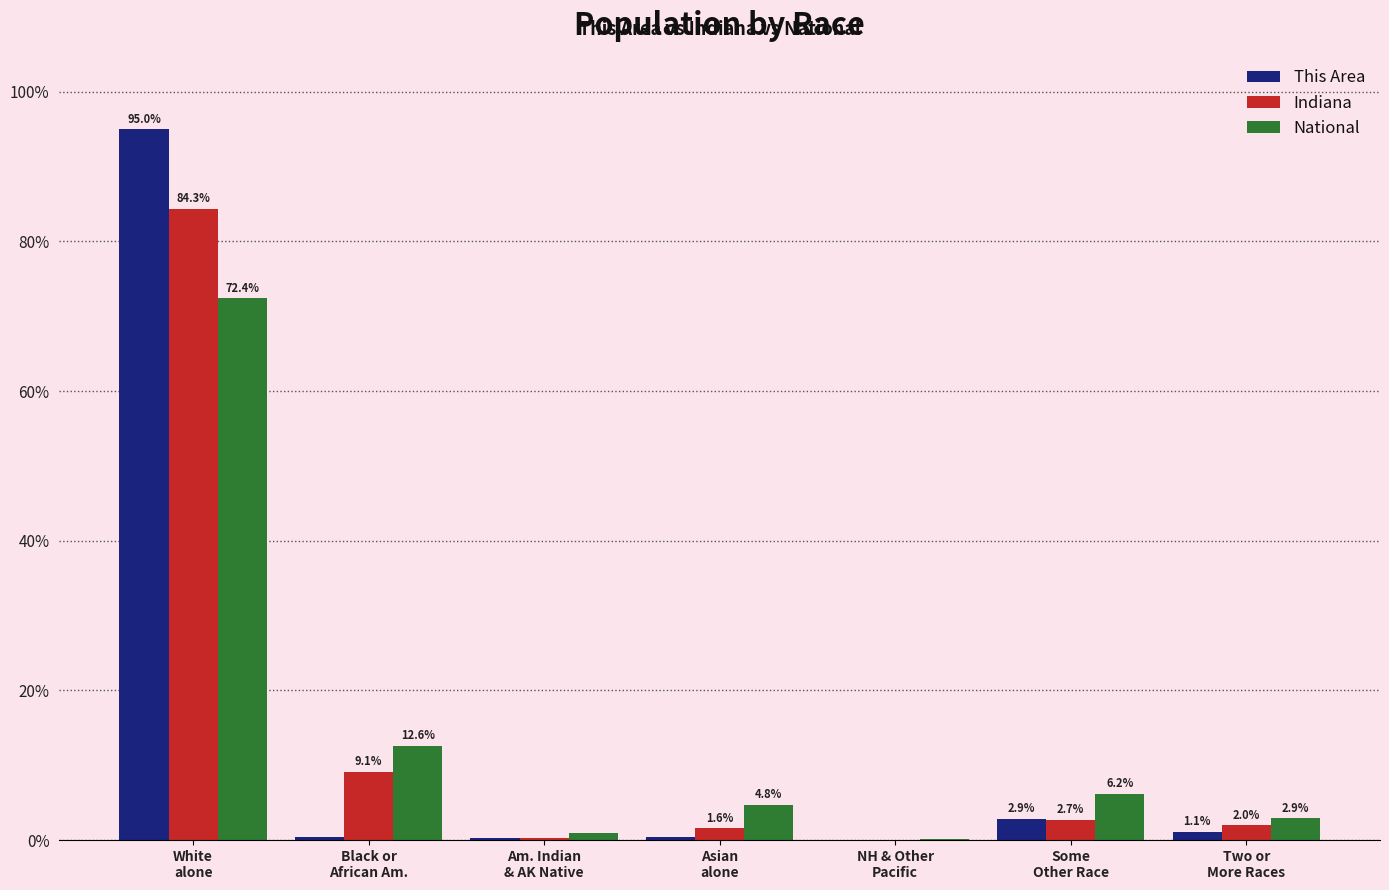

Does the chart contain stacked bars?

No